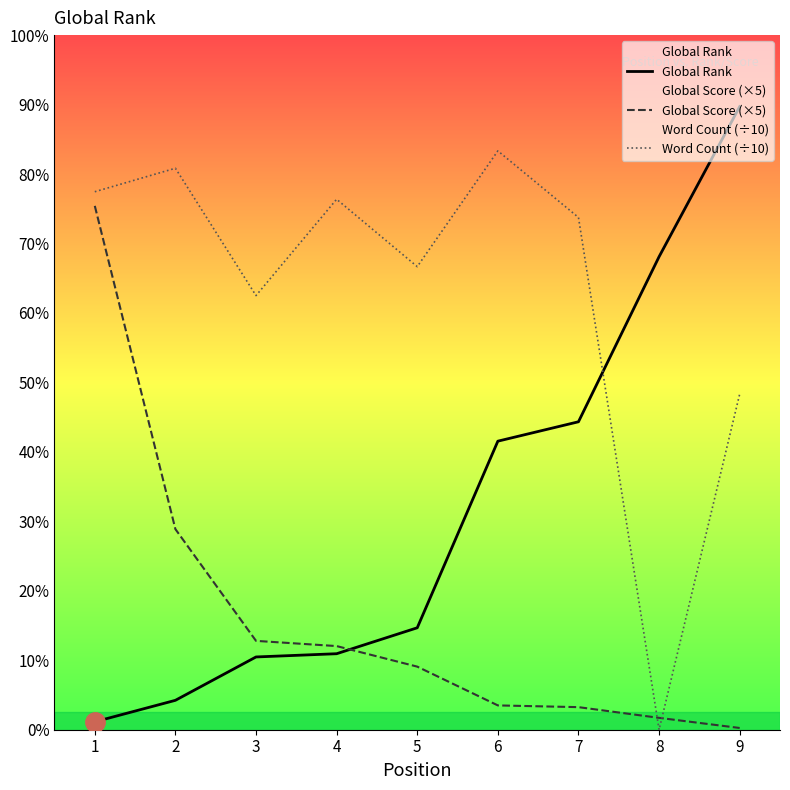

Which has a higher value, 4 or 3?

4